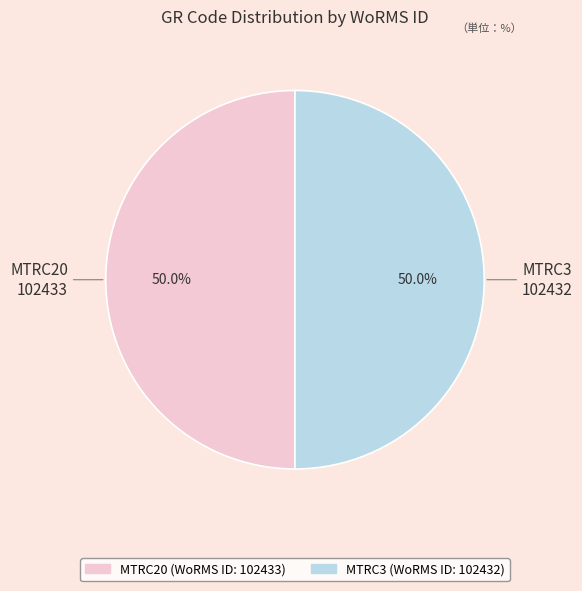

Approximately how many times larger is the value at MTRC3 compared to MTRC20?

1.0